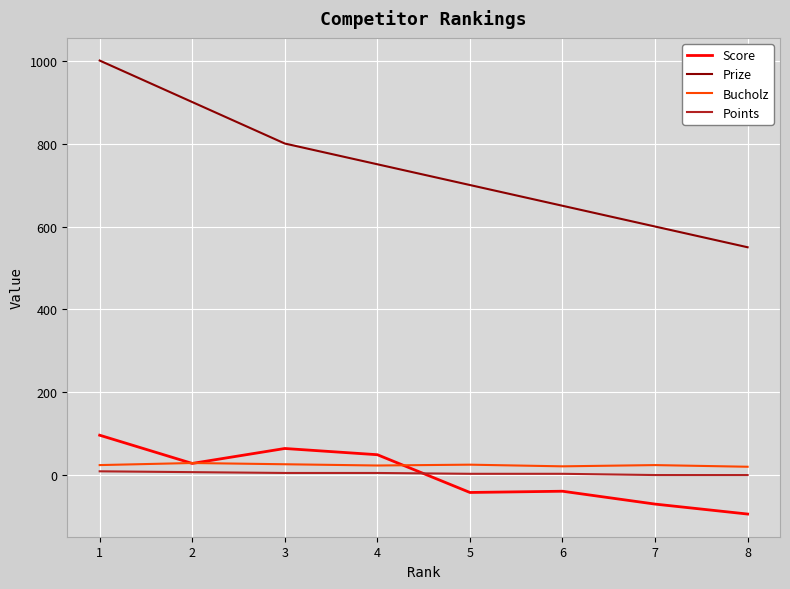

Which series has the widest spread of values?

Prize